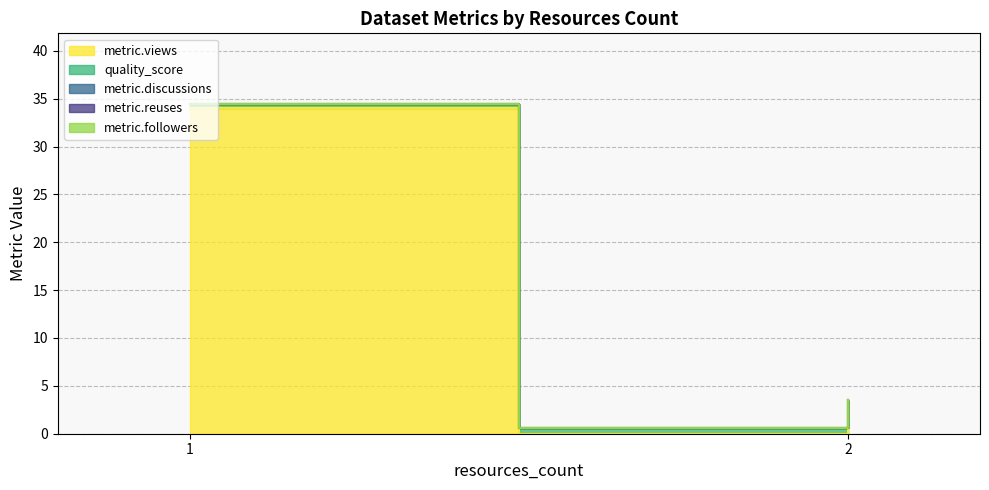

At which category is the sum across all series the highest?

1